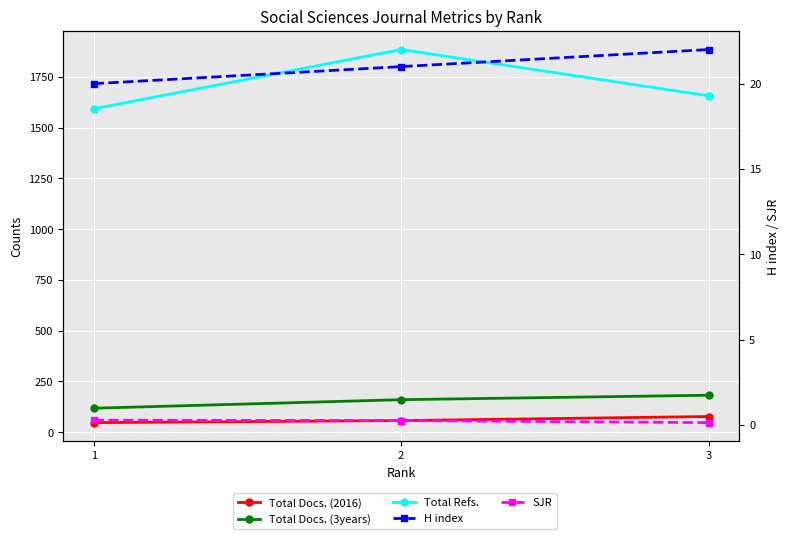

What is the difference between the maximum and second lowest values in the Total Docs. (3years) series?

22.0